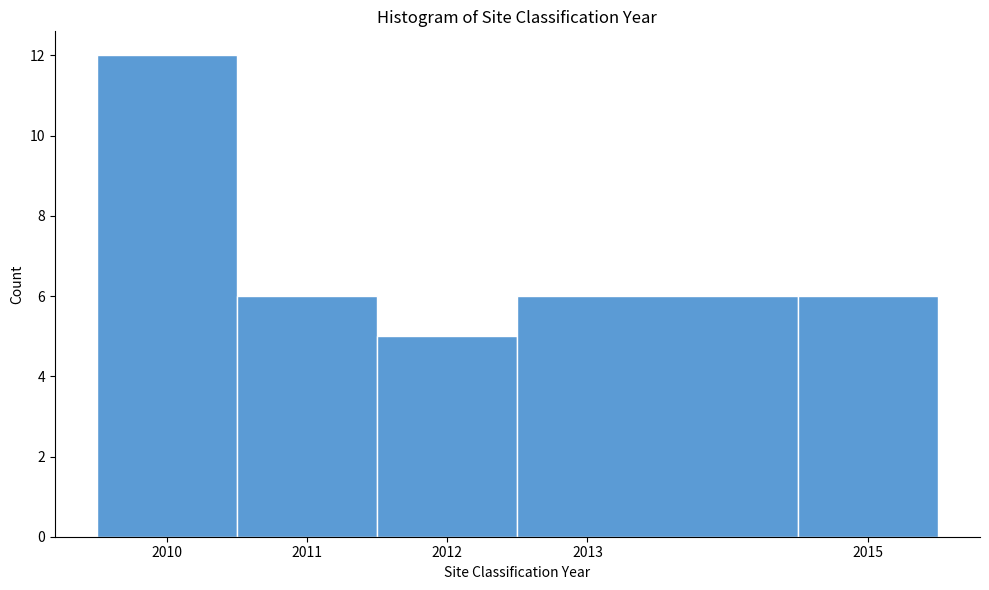

Reading left to right, transcribe this chart: for each bar, give the range it covers on the x-axis and its height. The values are not printed on the chart, so give them approximately, as read against the axis.

2009.5 to 2010.5: 12
2010.5 to 2011.5: 6
2011.5 to 2012.5: 5
2012.5 to 2014.5: 6
2014.5 to 2015.5: 6